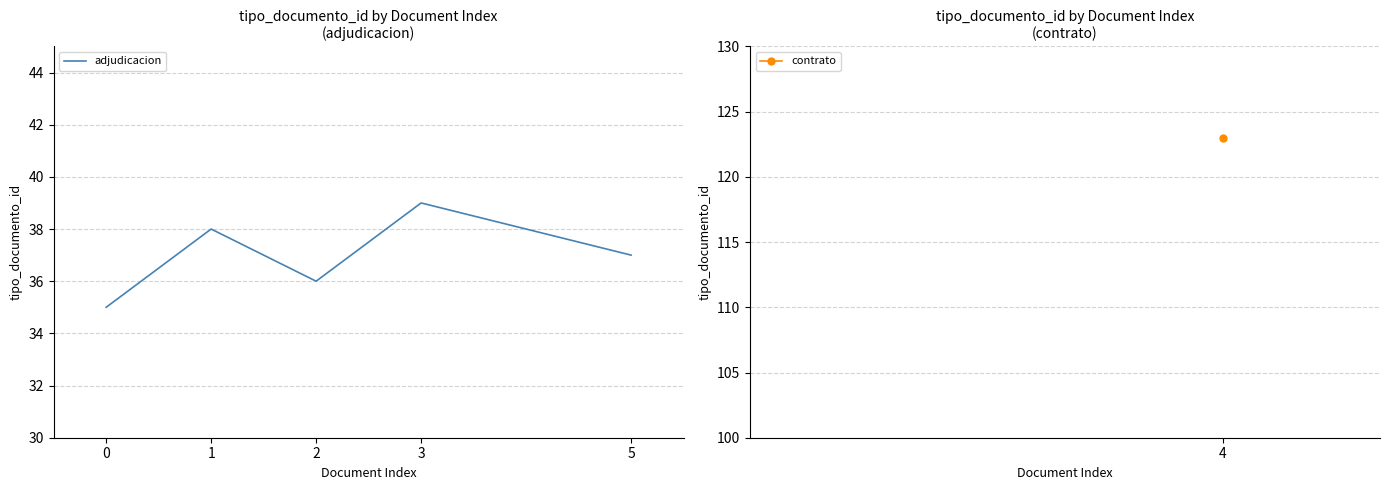

What is the minimum value shown in the chart?

35